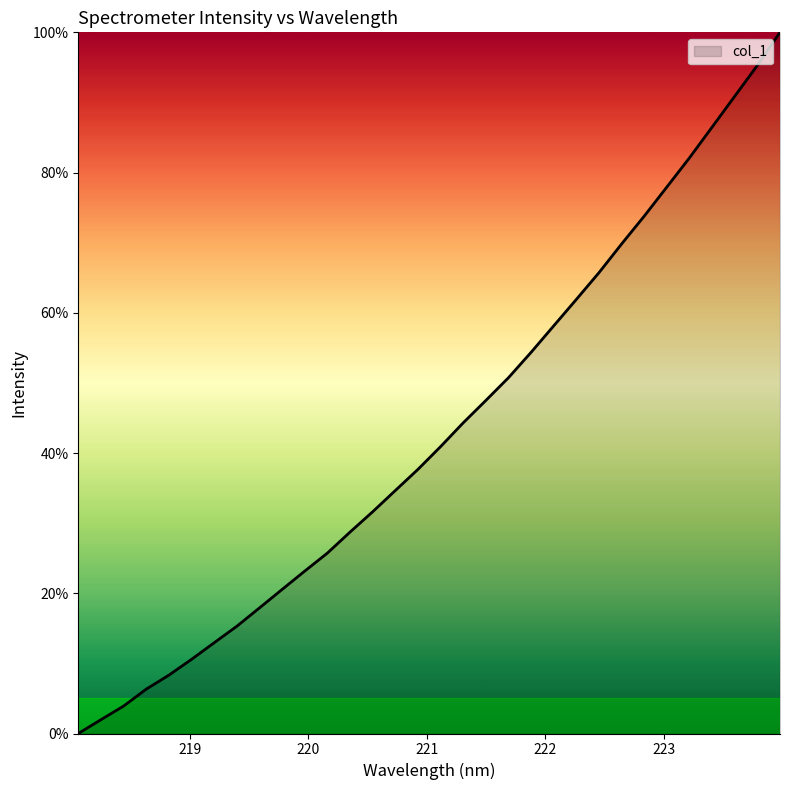

What is the difference between the maximum and minimum values?

100.0